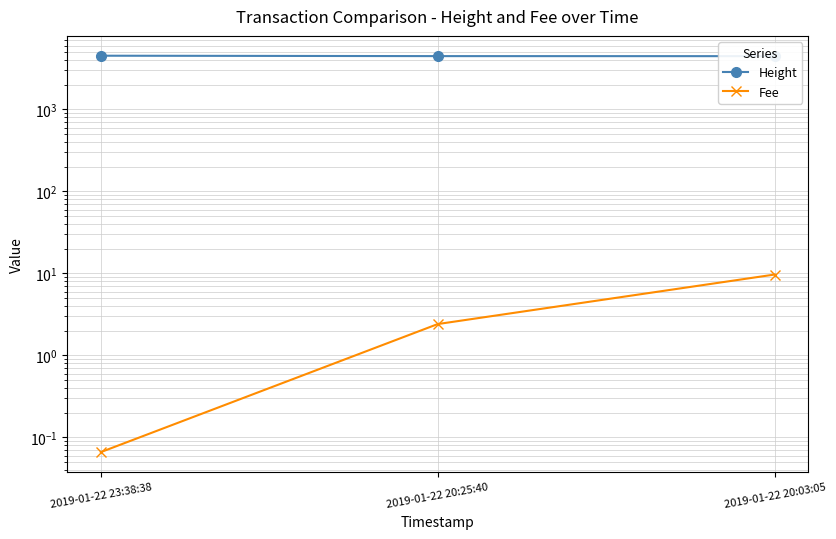

At 2019-01-22 20:03:05, list the series in order from smallest to largest.

Fee, Height